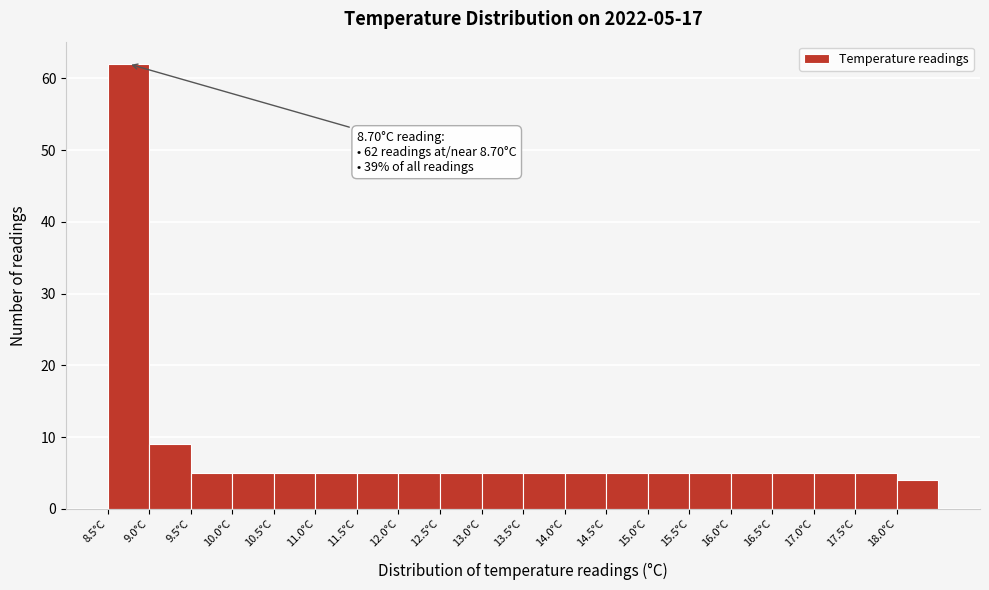

Over which range of the x-axis is the bar tallest?

8.5 to 9.0